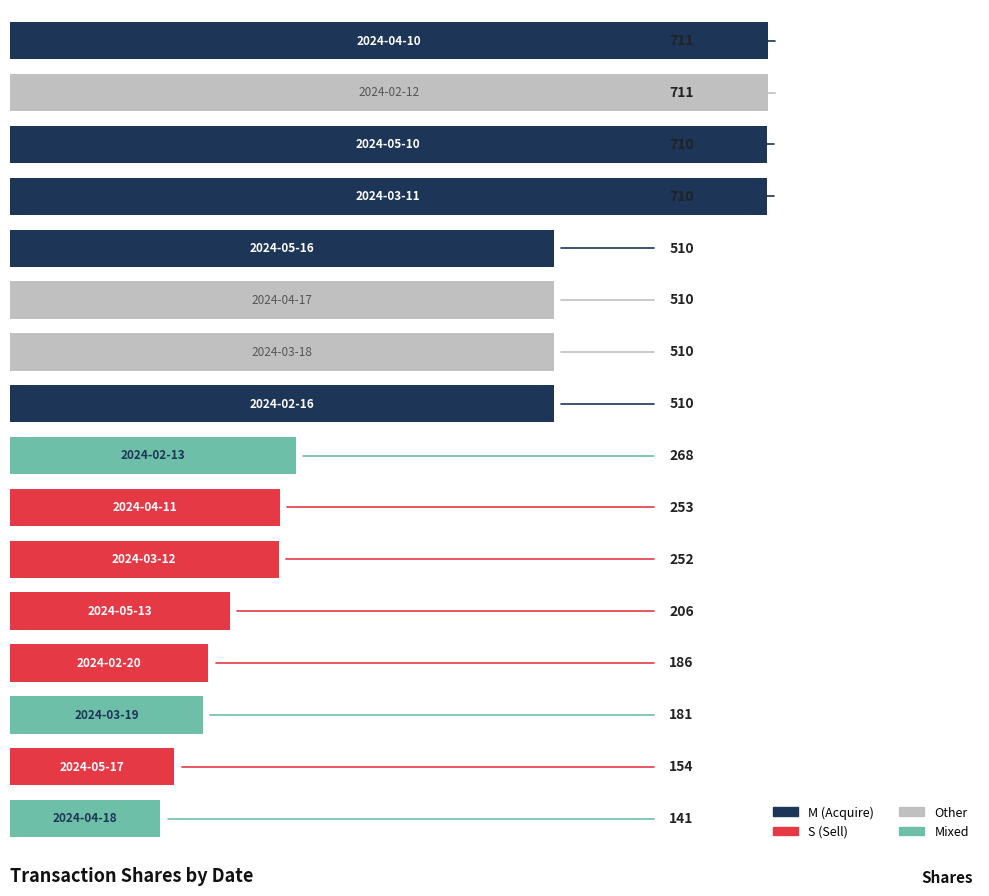

Reading top to bottom, what are all the values shown in this chart?

711	711	710	710	510	510	510	510	268	253	252	206	186	181	154	141